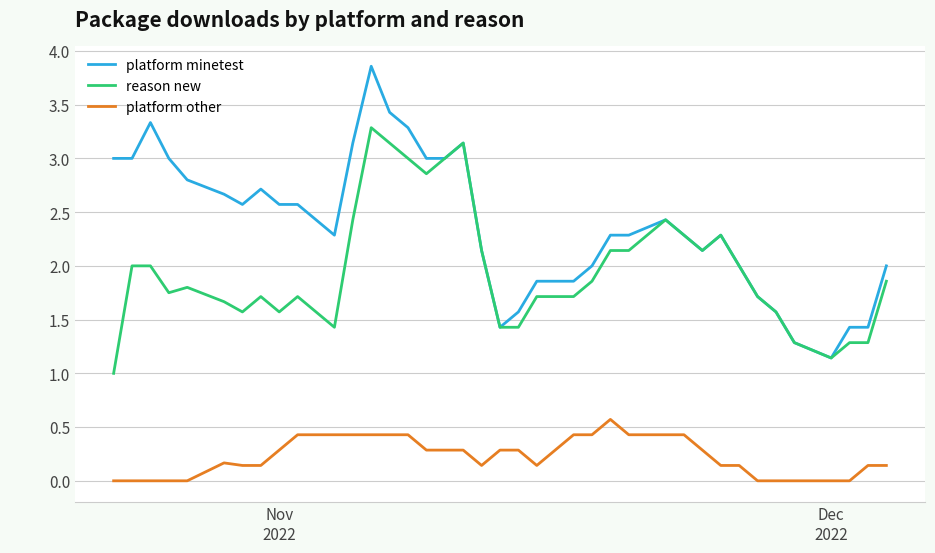

Which series has the largest total across all categories?

platform minetest